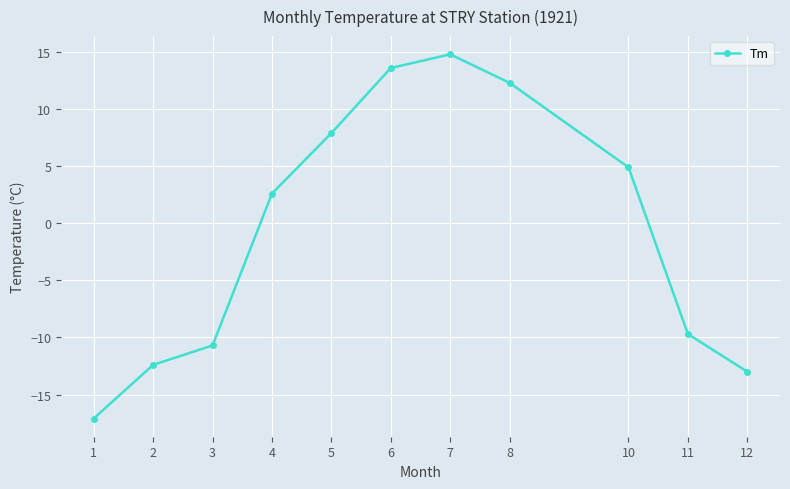

What is the value of the 8th point from the left?

12.3